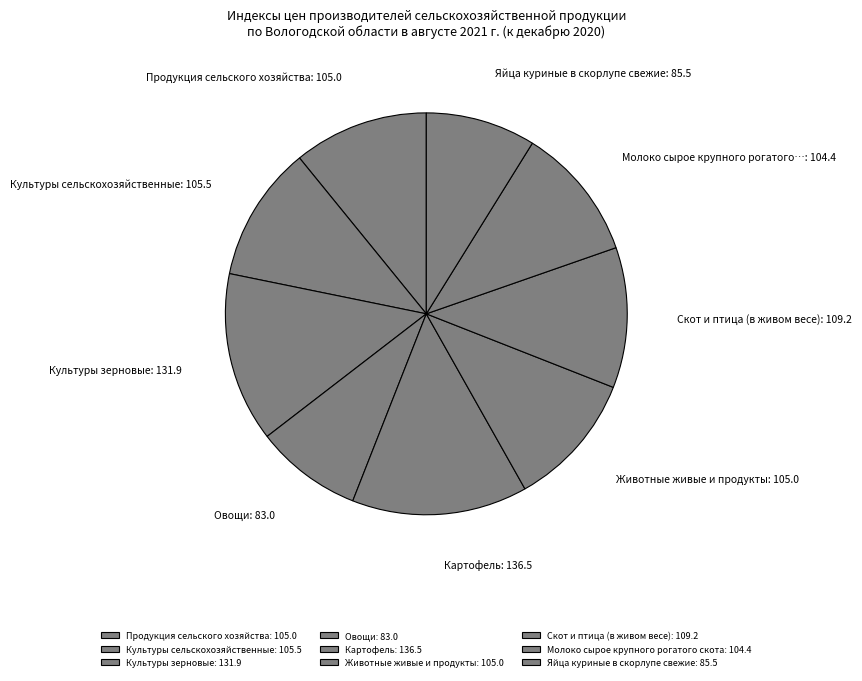

To the nearest percent, what portion does Продукция сельского хозяйства represent?

11%